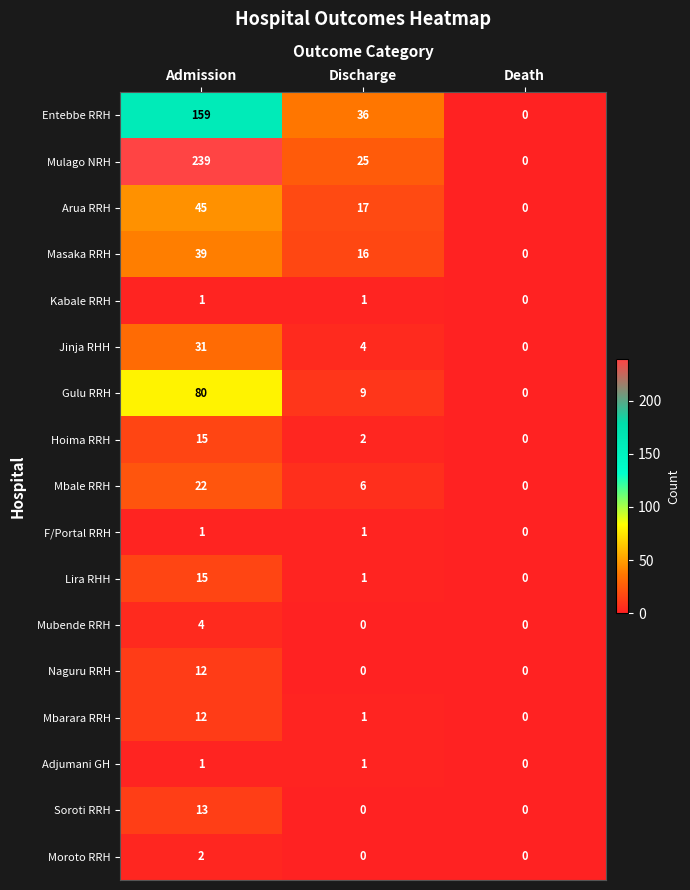

At how many categories does at least one series exceed 61?

1